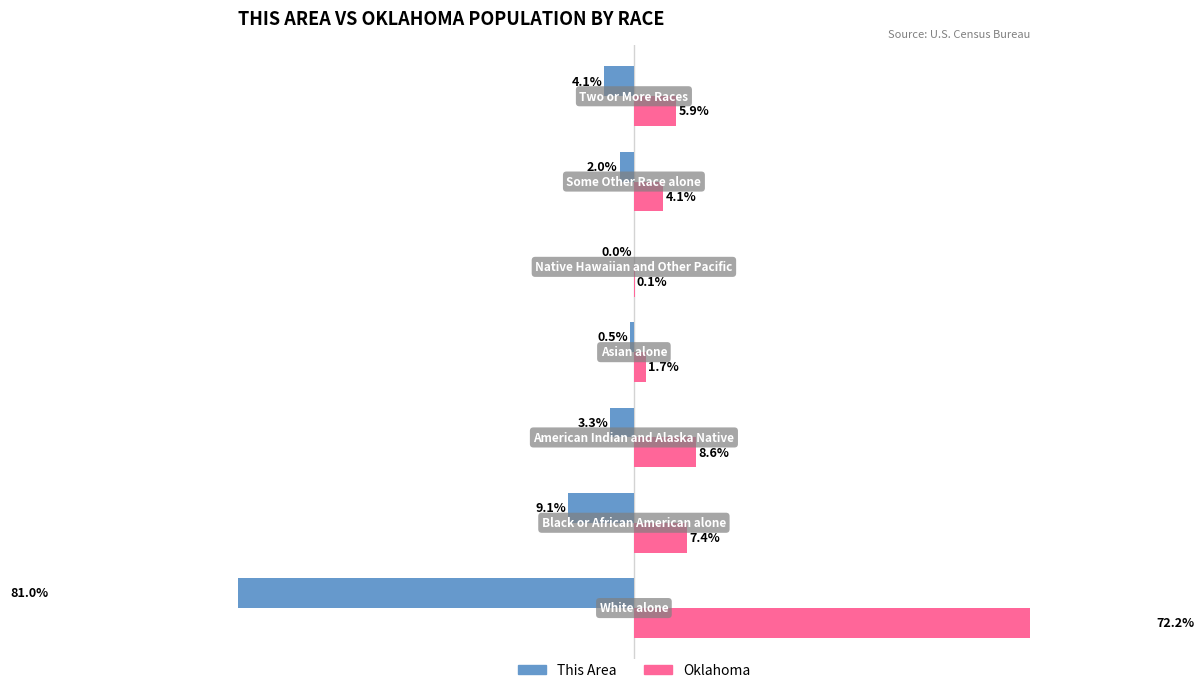

Reading left to right, list all the values displayed in this chart.

This Area: -81.0	-9.1	-3.3	-0.5	0.0	-2.0	-4.1
Oklahoma: 72.2	7.4	8.6	1.7	0.1	4.1	5.9